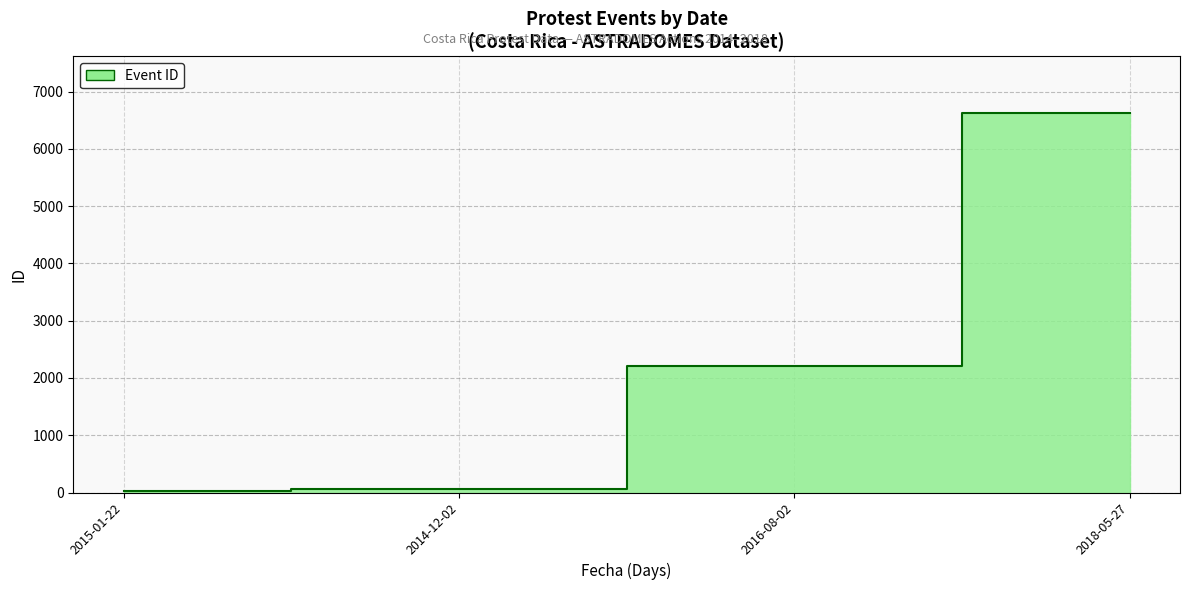

Between 2015-01-22 and 2018-05-27, which is larger?

2018-05-27